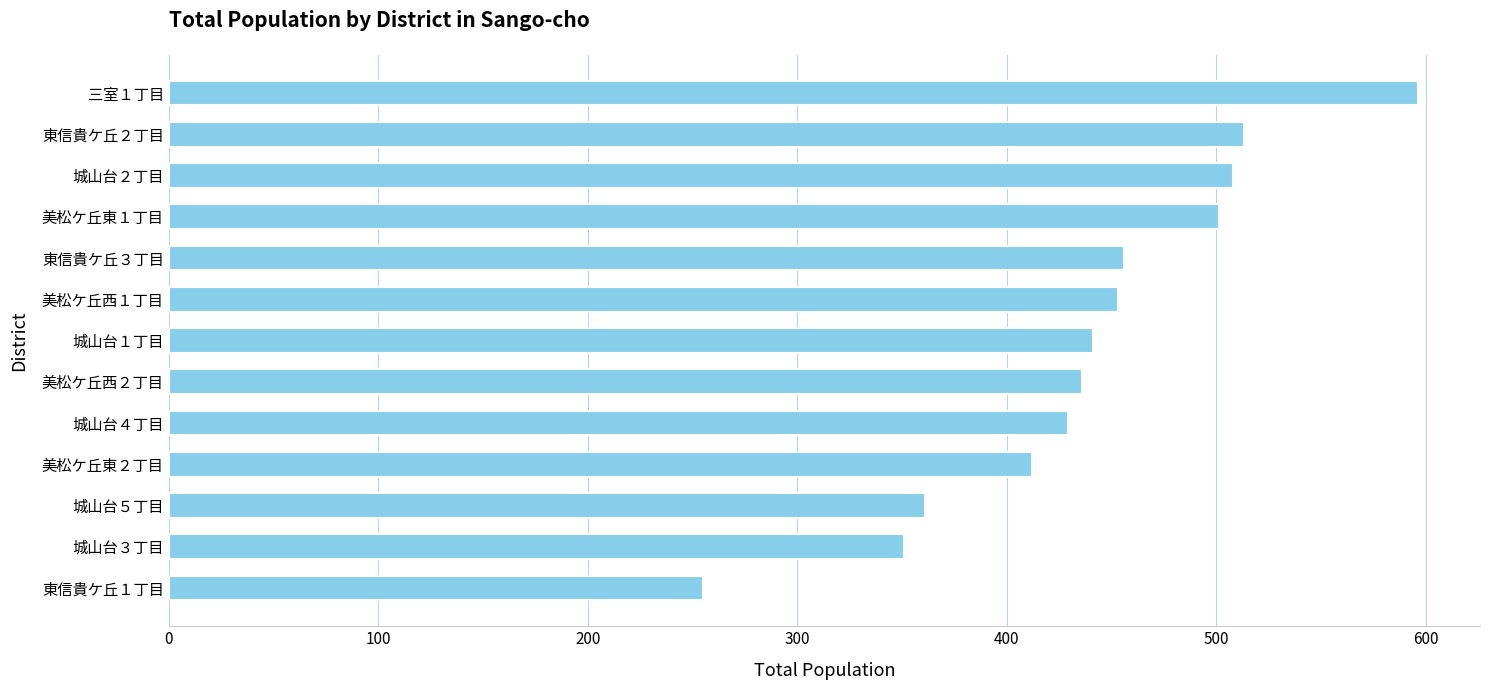

The value at 美松ケ丘東１丁目 is 876. True or false?

False